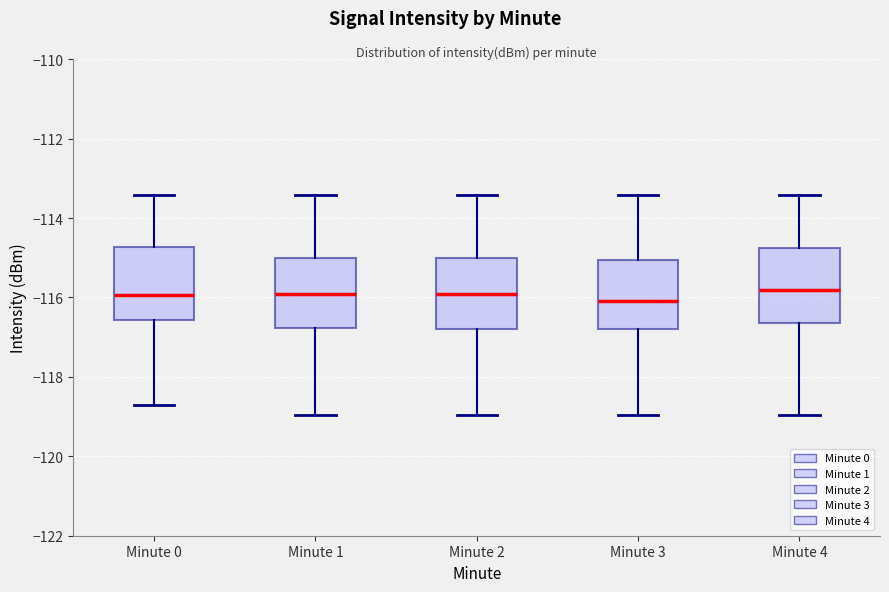

Reading left to right, transcribe this box plot: for each box, give where its median line is, the range the box spans, and where its two whiskers end, as read against the y-axis. The values are not printed on the chart, so give them approximately, as read against the axis.

Minute 0: median -116.0, box -116.6 to -114.8, whiskers -118.8 to -113.4
Minute 1: median -116.0, box -116.8 to -115.0, whiskers -119.0 to -113.4
Minute 2: median -116.0, box -116.8 to -115.0, whiskers -119.0 to -113.4
Minute 3: median -116.0, box -116.8 to -115.0, whiskers -119.0 to -113.4
Minute 4: median -115.8, box -116.6 to -114.8, whiskers -119.0 to -113.4